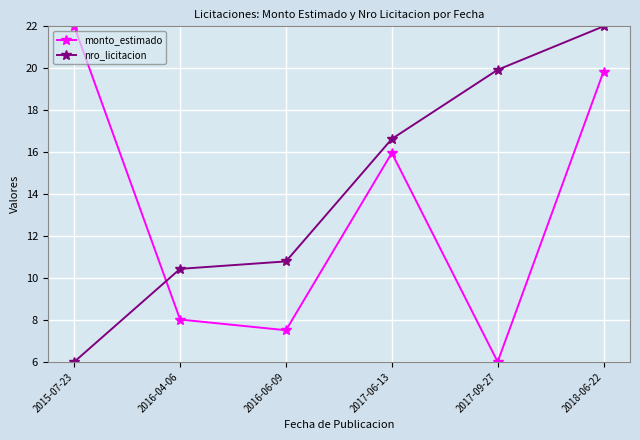

What are all the series names shown in the legend?

monto_estimado, nro_licitacion